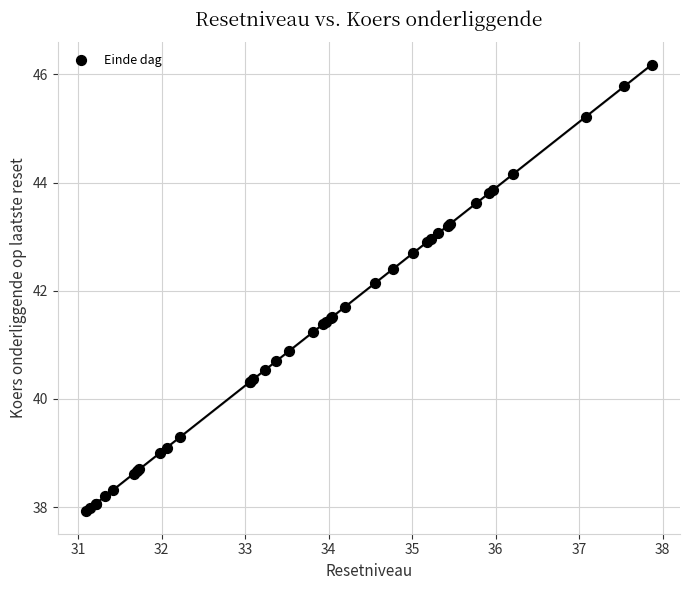

What Y value in the scatter plot is closest to 42?

42.1